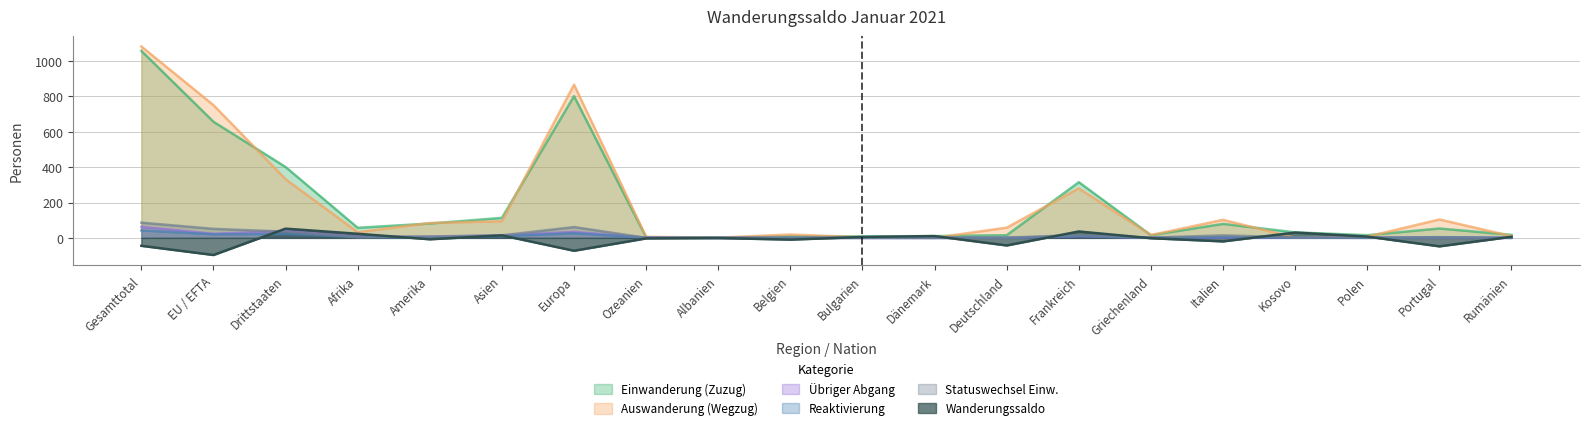

True or false: Einwanderung (Zuzug) and Übriger Abgang cross at least once.

False